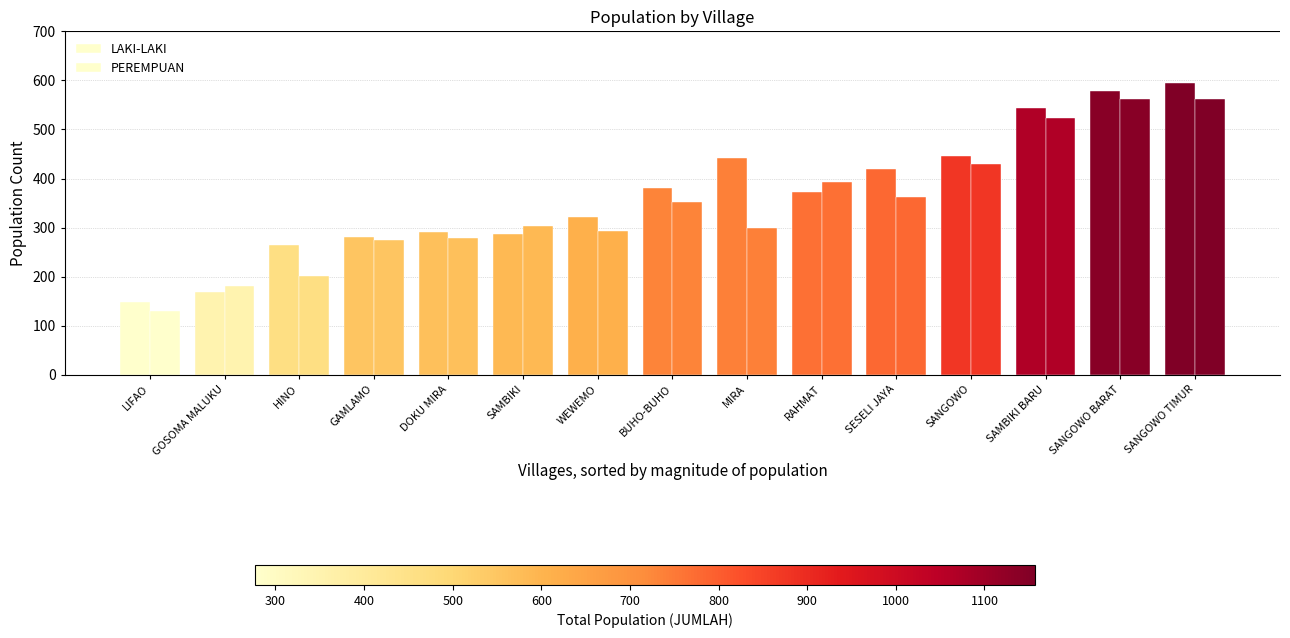

What is the maximum value shown in the chart?

594